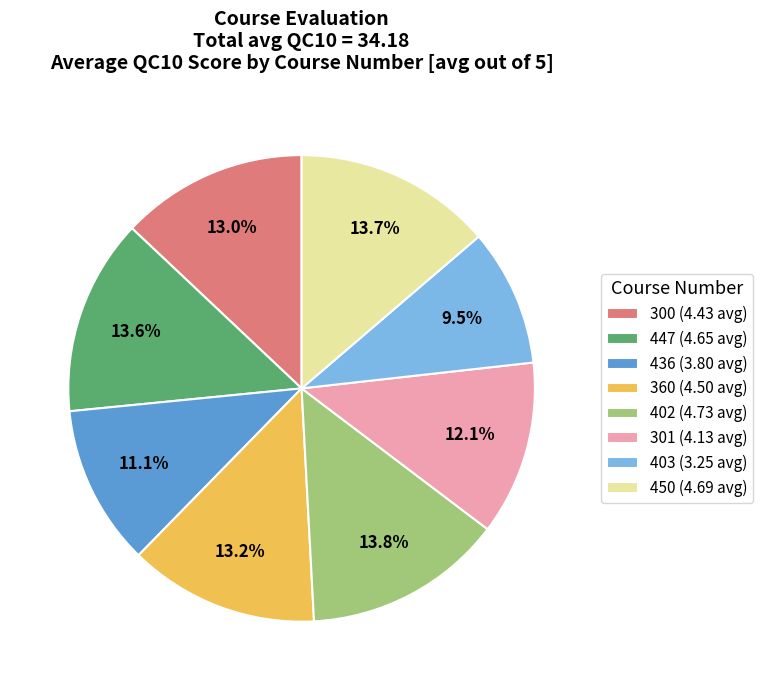

Is it true that 301 is 12% of the pie?

True